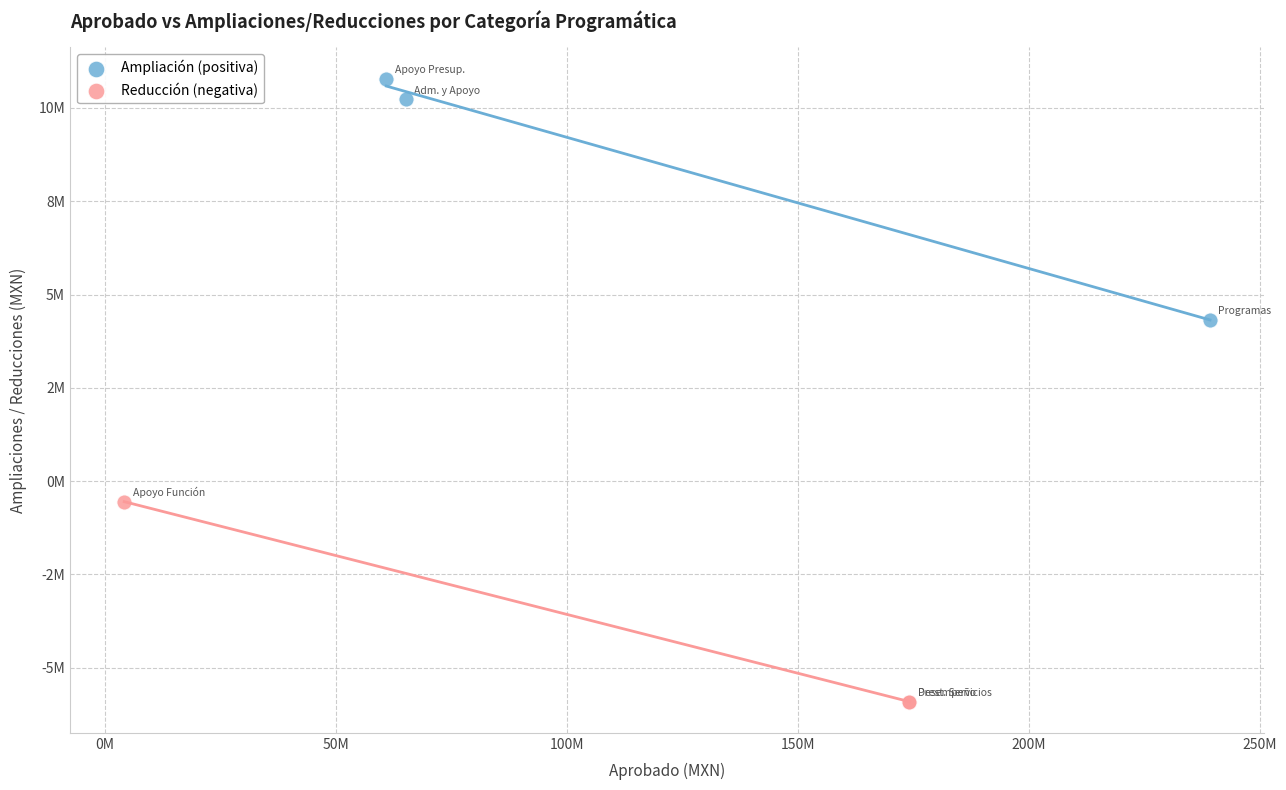

Which series reaches the minimum Y coordinate?

Reducción (negativa)